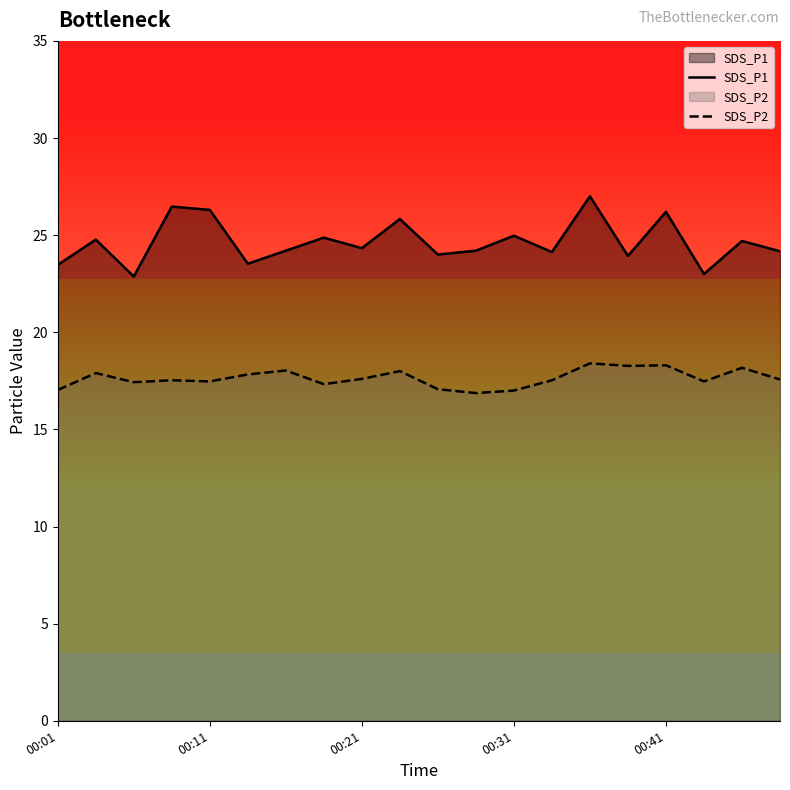

The value of SDS_P1 at 14 is 27.0. True or false?

True